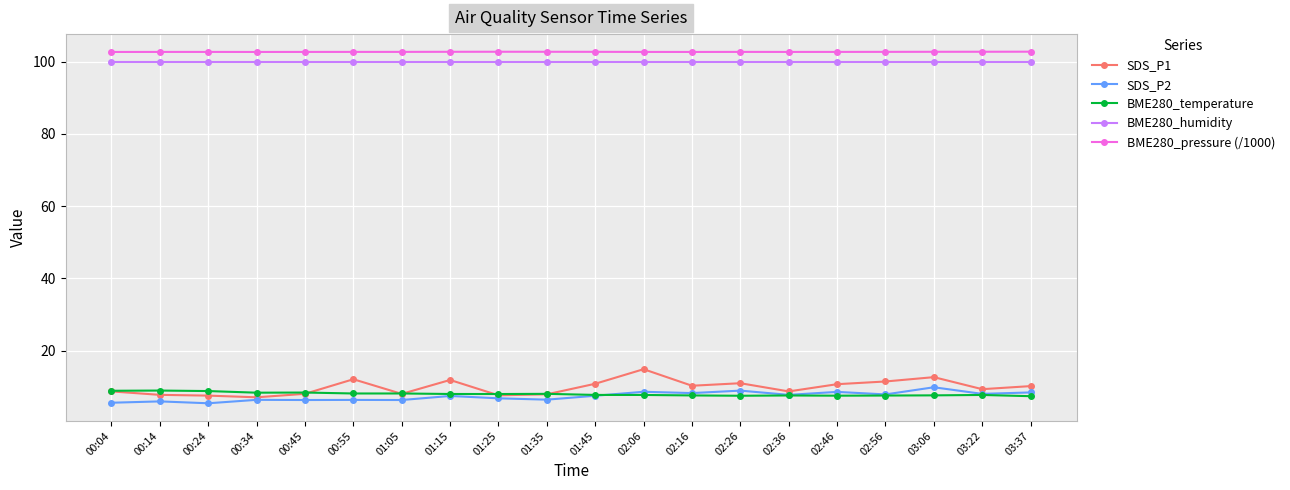

What is the label of the 13th point from the right?

01:15